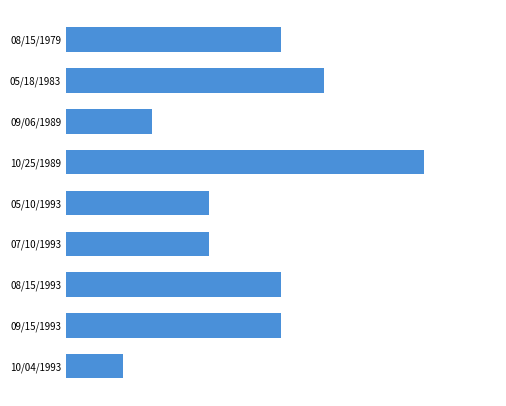

Does the chart contain any negative values?

No